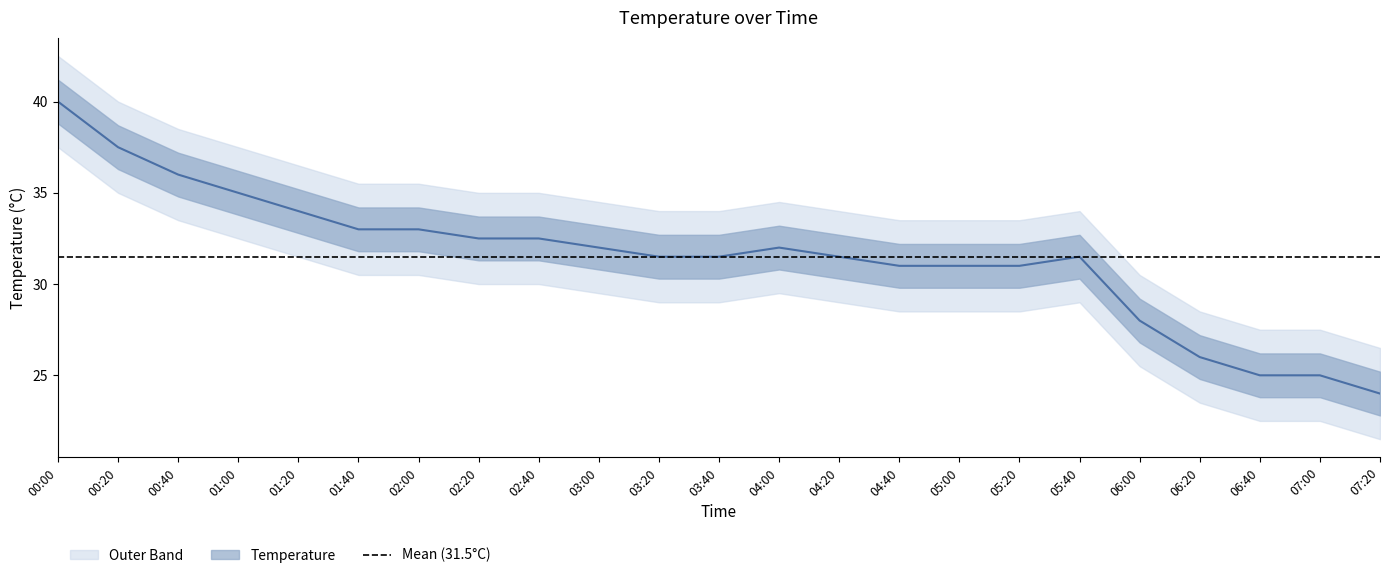

Which has a higher value, 00:00 or 05:40?

00:00